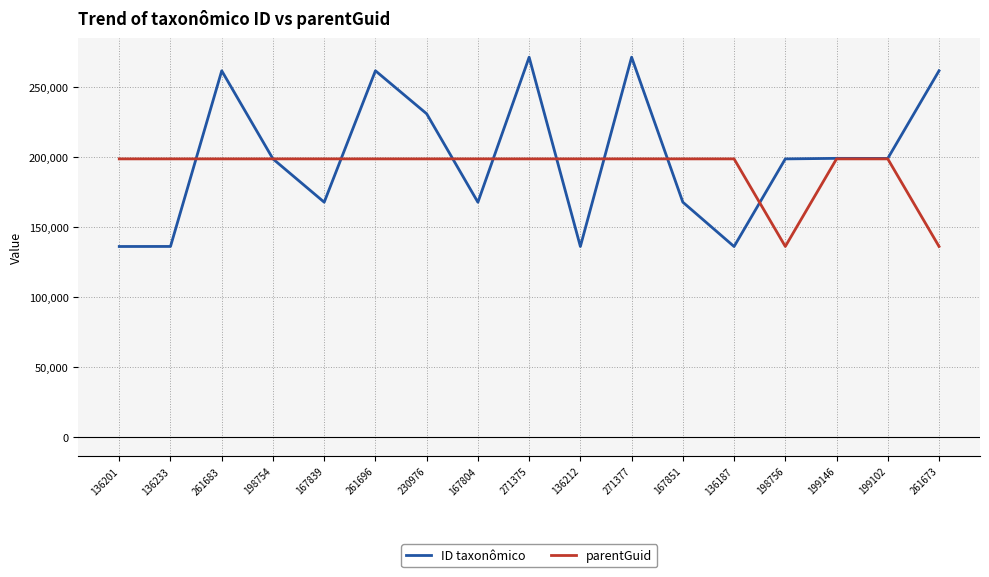

What is the difference between the ID taxonômico values at 136201 and 261683?

125482